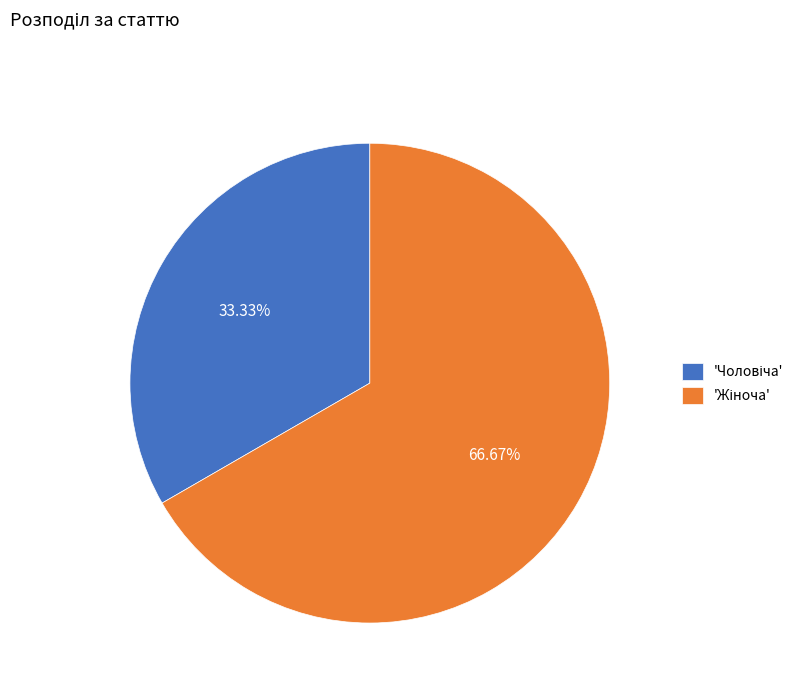

Is there a majority slice in this chart?

Yes